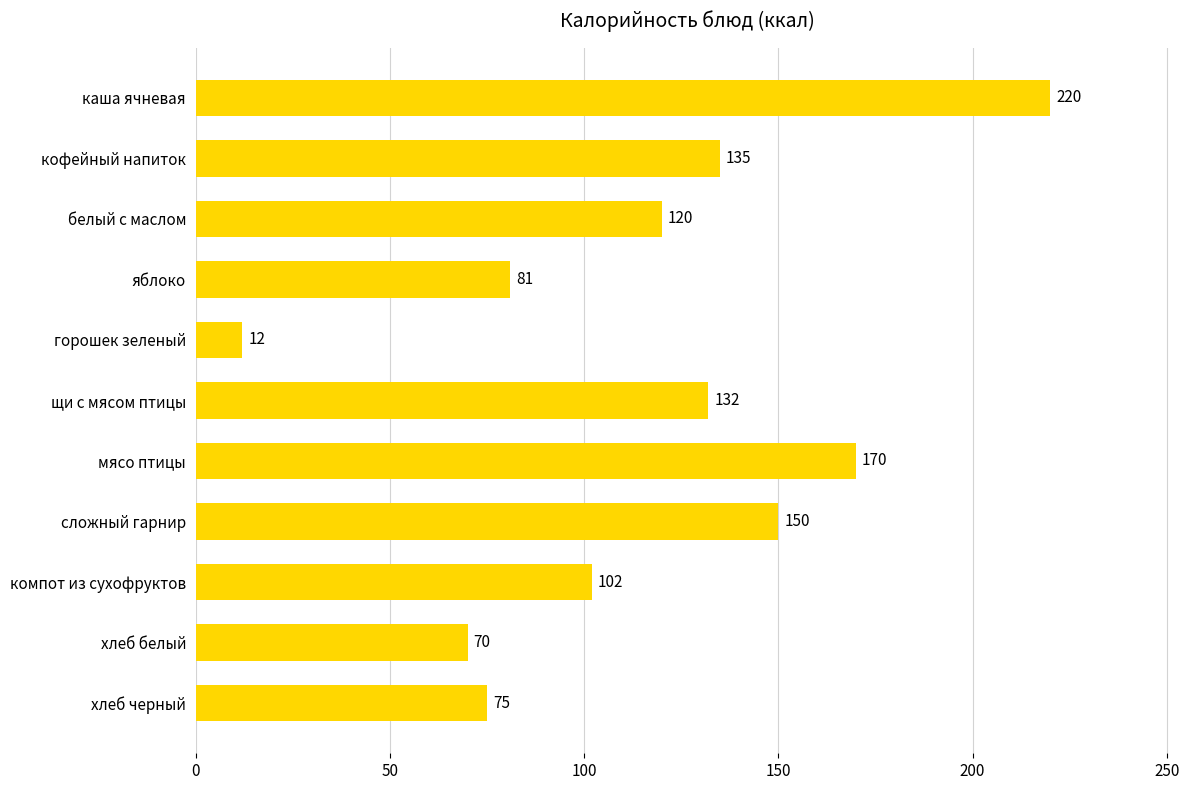

At which category does the chart reach its minimum across all series?

горошек зеленый